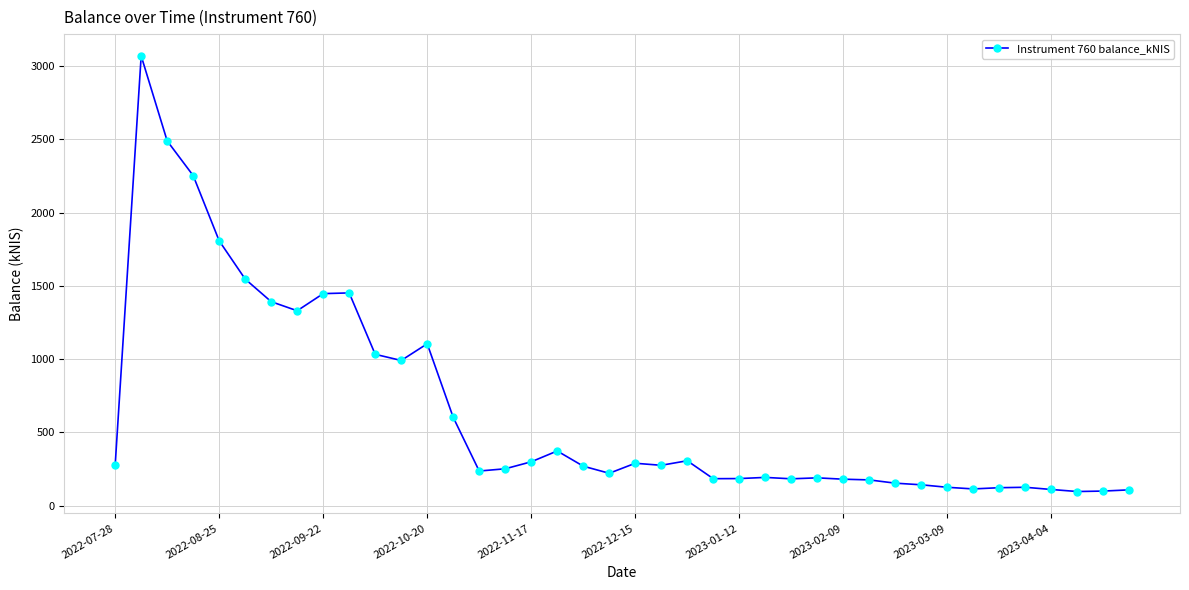

Is this an area chart (filled region under the line)?

No